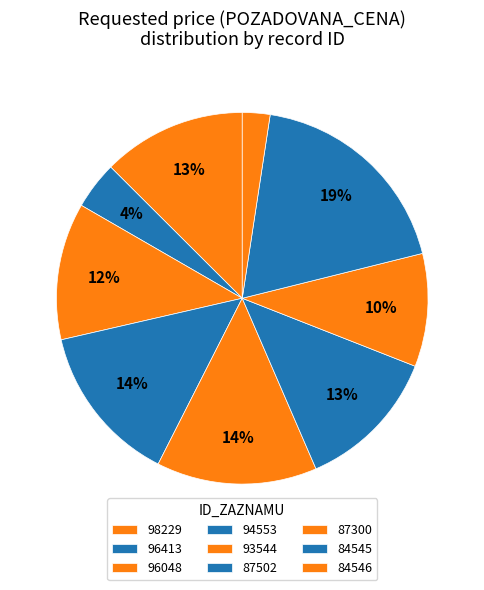

What is the change in value from 96048 to 87300?

-11460